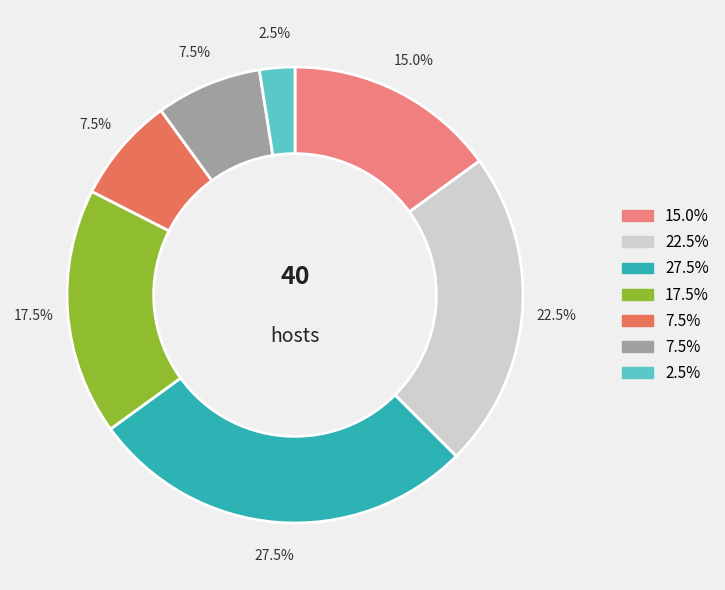

Is there any slice that represents more than half of the pie?

No